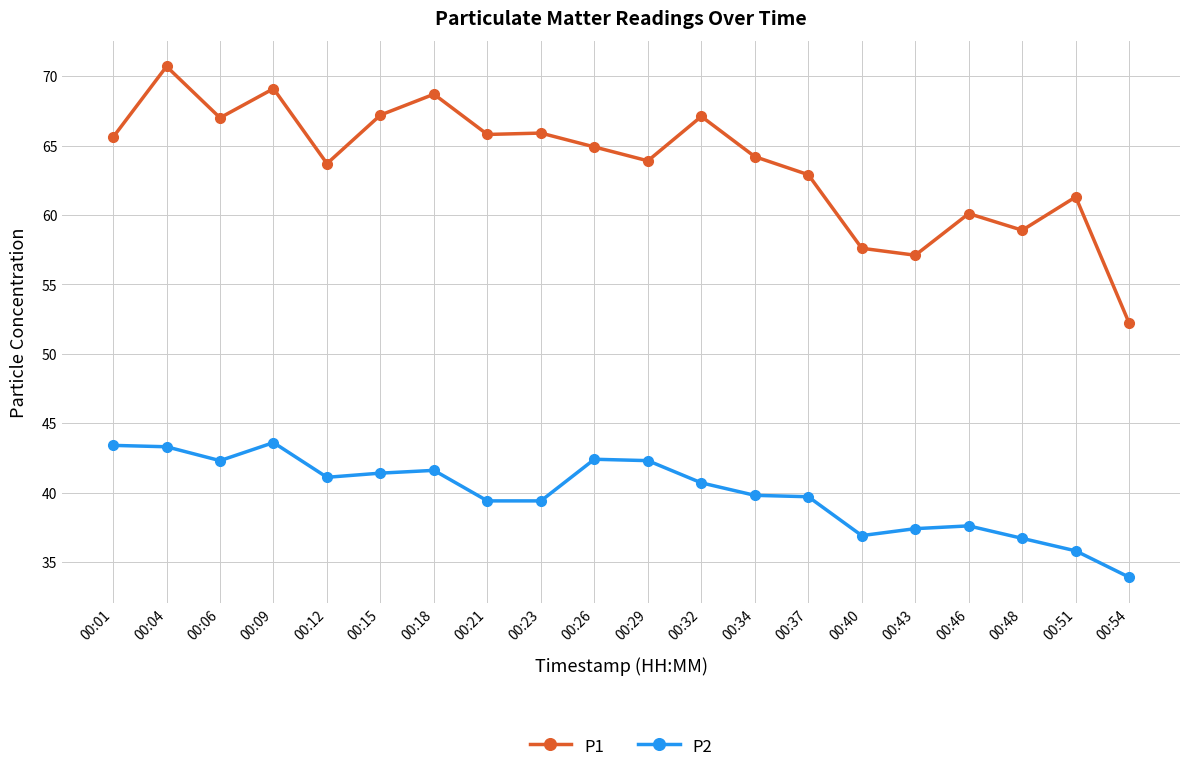

Which series has the largest range (max minus min)?

P1